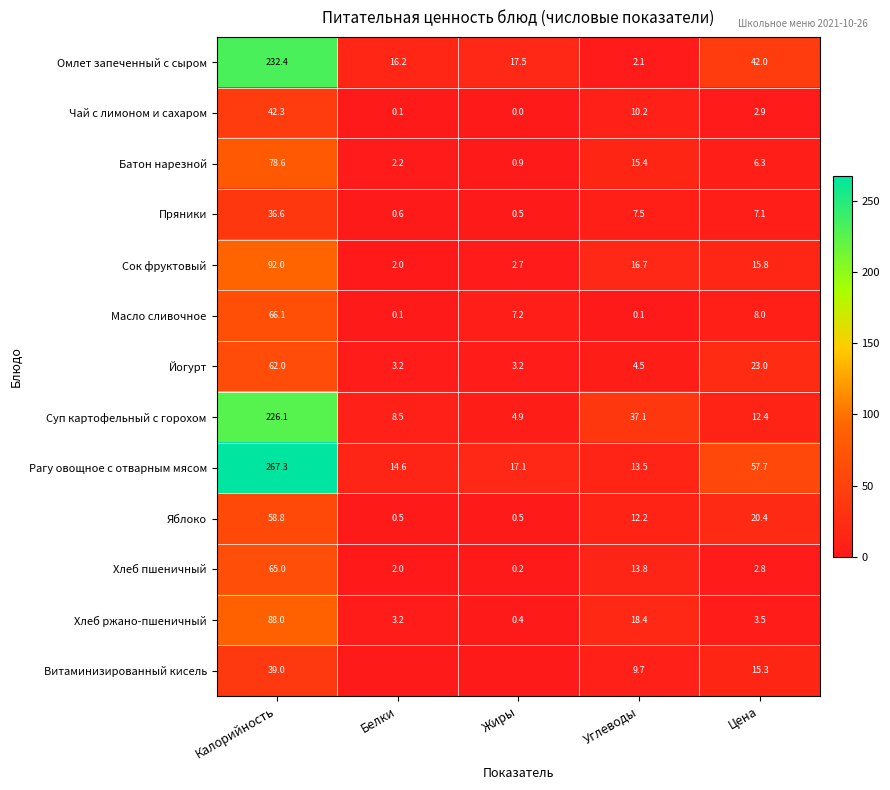

What is the difference between the maximum and second lowest values in the Сок фруктовый series?

89.3